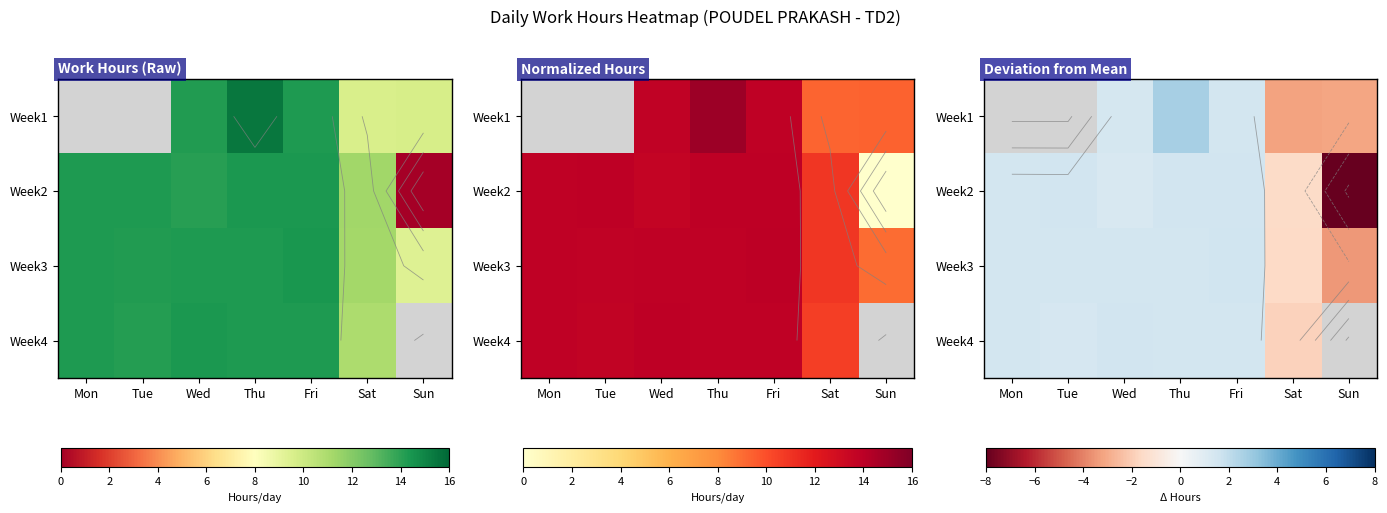

List the series in order of their overall mean, highest first.

Week3, Week4, Week1, Week2